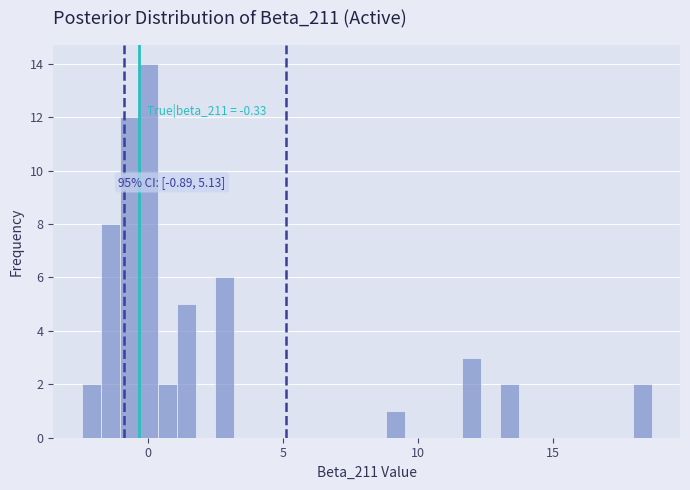

Read against the x-axis, roughly where is the centre of the tallest bar?

0.0